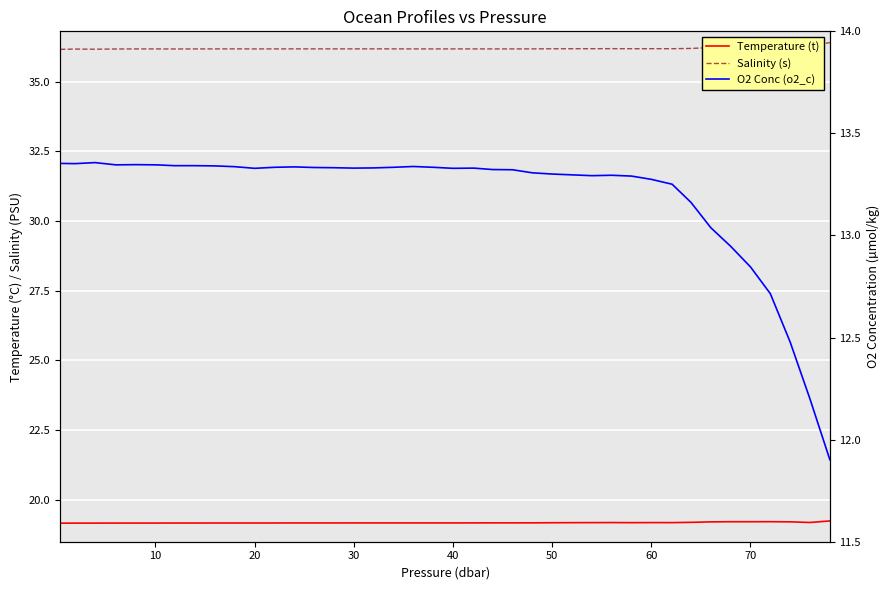

How many data points in O2 Conc (o2_c) are less than 13?

6